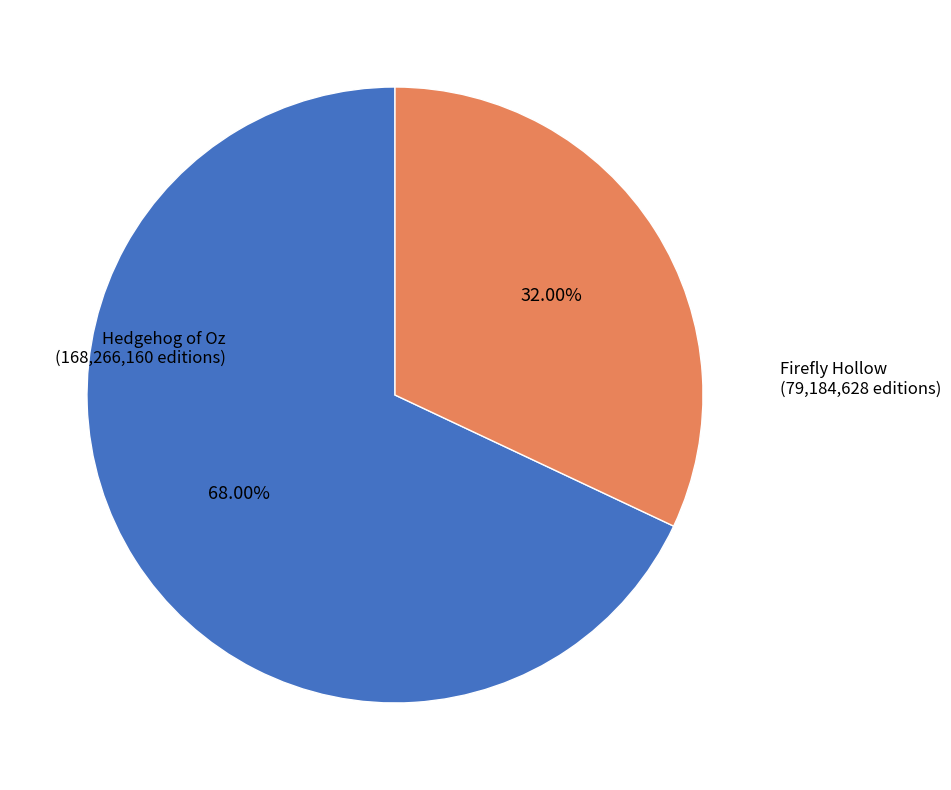

How many slices are in this pie chart?

2